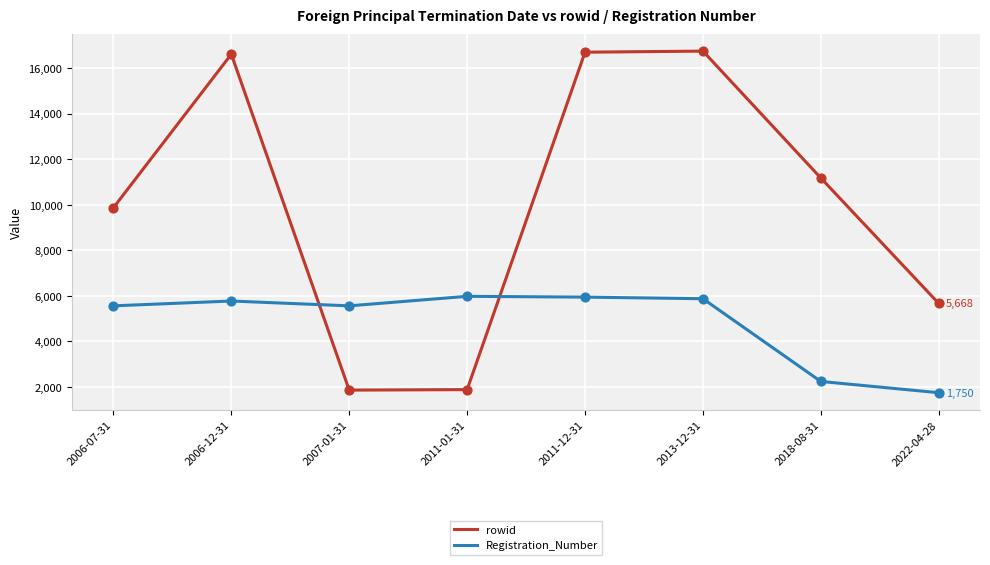

At how many categories does at least one series exceed 7005?

5